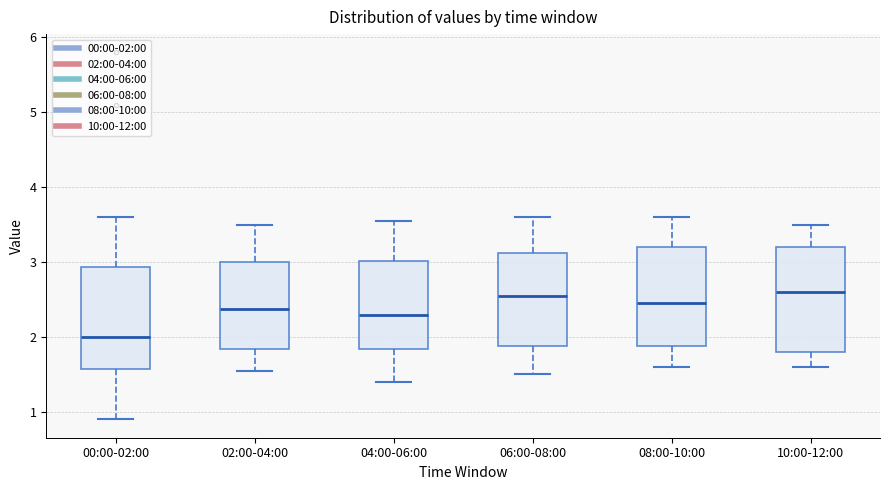

Where does the lower whisker of the box for 00:00-02:00 end on the y-axis? The values are not printed on the chart, so give them approximately, as read against the axis.

0.9